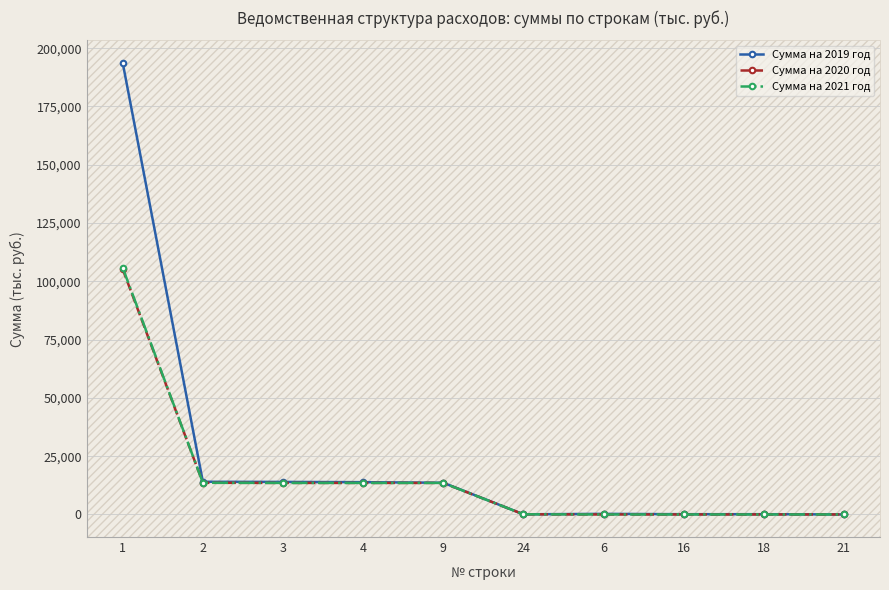

What is the label of the 8th point from the left?

16